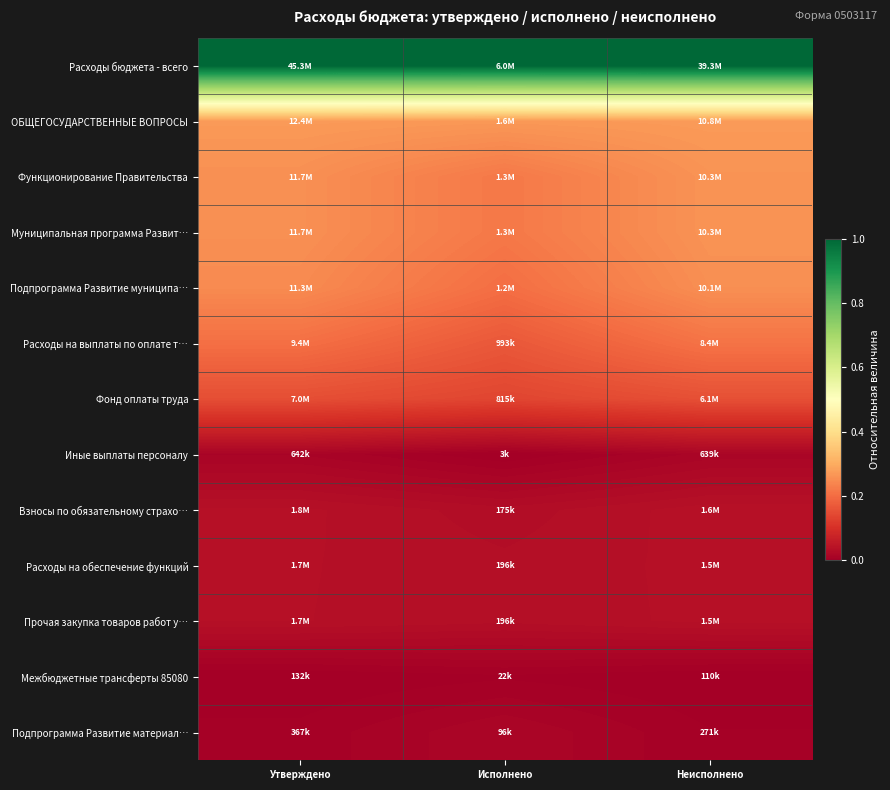

Reading left to right, transcribe all the data shown in this chart.

Расходы бюджета - всего: Утверждено=1.0	Исполнено=1.0	Неисполнено=1.0
ОБЩЕГОСУДАРСТВЕННЫЕ ВОПРОСЫ: Утверждено=0.3	Исполнено=0.3	Неисполнено=0.3
Функционирование Правительства: Утверждено=0.3	Исполнено=0.2	Неисполнено=0.3
Муниципальная программа Развит…: Утверждено=0.3	Исполнено=0.2	Неисполнено=0.3
Подпрограмма Развитие муниципа…: Утверждено=0.2	Исполнено=0.2	Неисполнено=0.3
Расходы на выплаты по оплате т…: Утверждено=0.2	Исполнено=0.2	Неисполнено=0.2
Фонд оплаты труда: Утверждено=0.2	Исполнено=0.1	Неисполнено=0.2
Иные выплаты персоналу: Утверждено=0.0	Исполнено=0.0	Неисполнено=0.0
Взносы по обязательному страхо…: Утверждено=0.0	Исполнено=0.0	Неисполнено=0.0
Расходы на обеспечение функций: Утверждено=0.0	Исполнено=0.0	Неисполнено=0.0
Прочая закупка товаров работ у…: Утверждено=0.0	Исполнено=0.0	Неисполнено=0.0
Межбюджетные трансферты 85080: Утверждено=0.0	Исполнено=0.0	Неисполнено=0.0
Подпрограмма Развитие материал…: Утверждено=0.0	Исполнено=0.0	Неисполнено=0.0